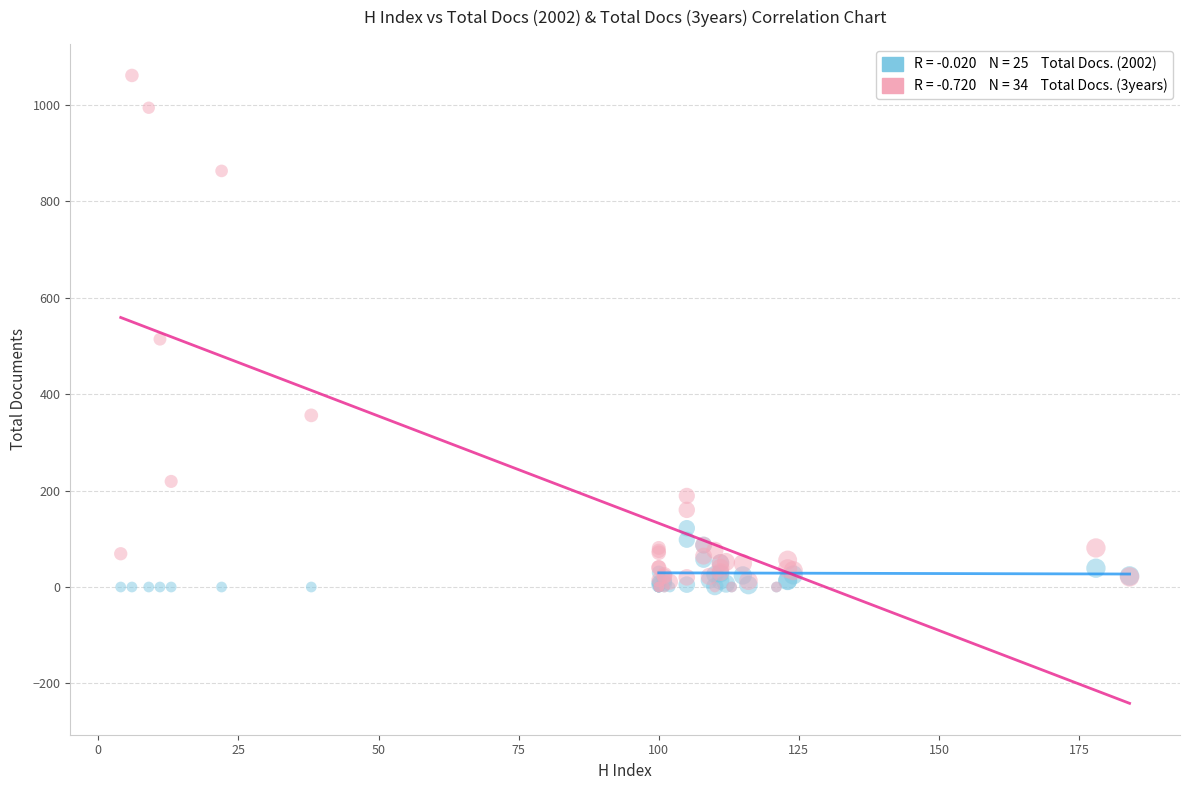

Across all series, what Y value is closest to 530?

514